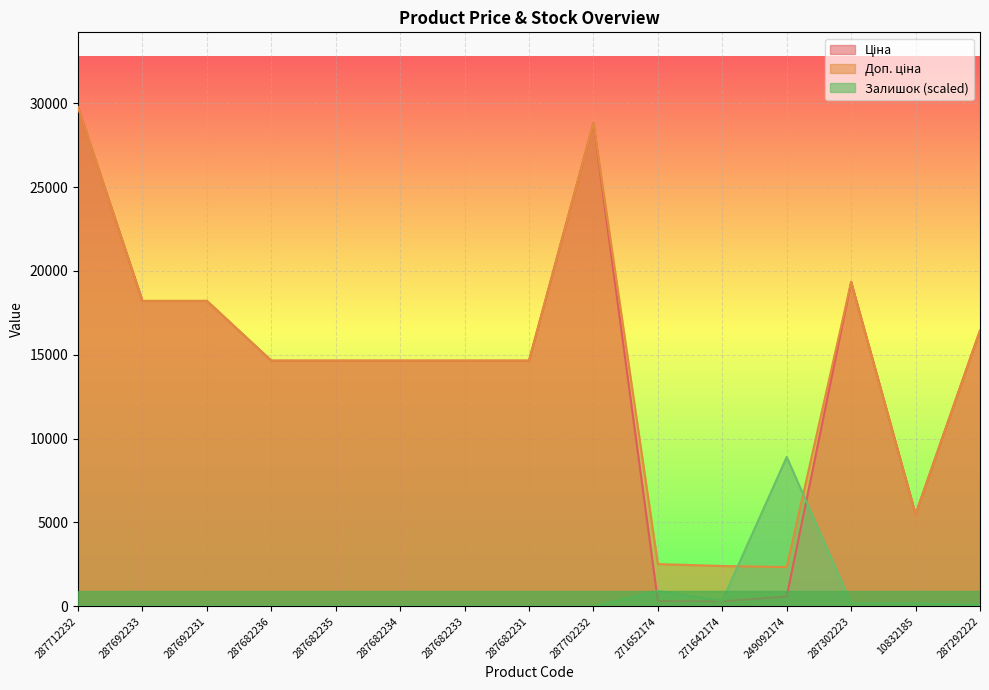

True or false: Ціна and Доп. ціна intersect in this chart.

False